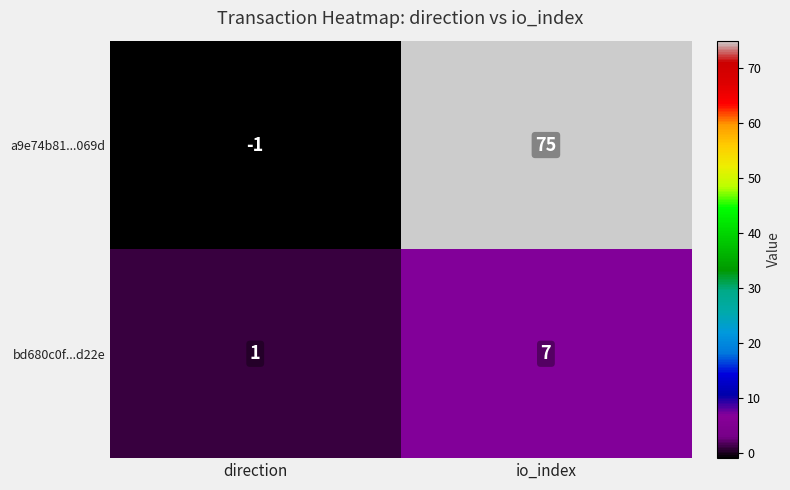

How many data points does each series have?

2